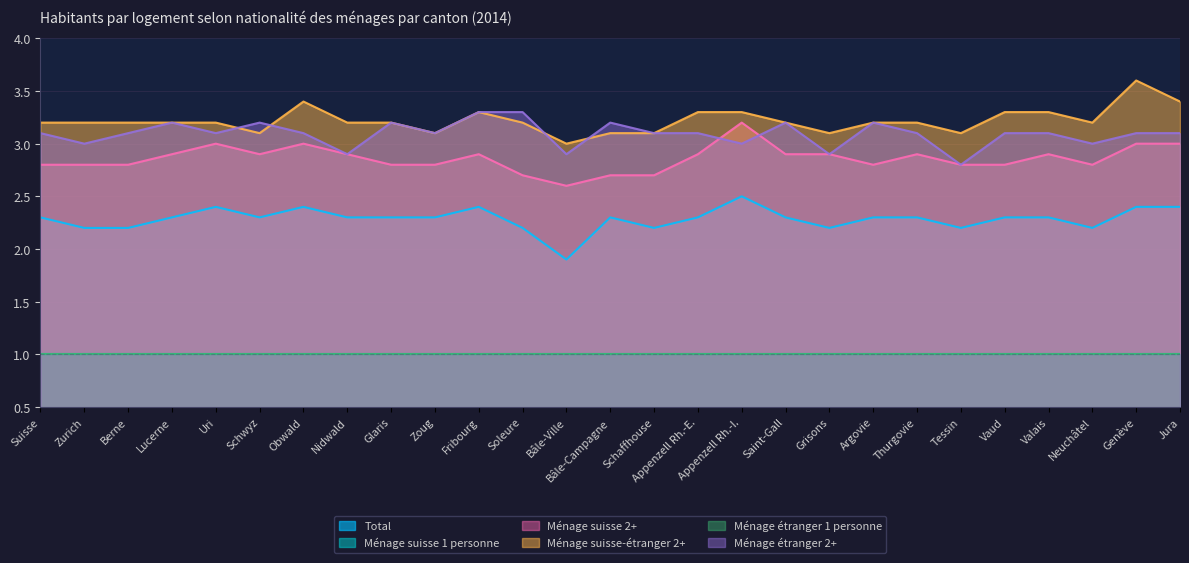

True or false: Total has a value of 0.7 at Appenzell Rh.-I..

False